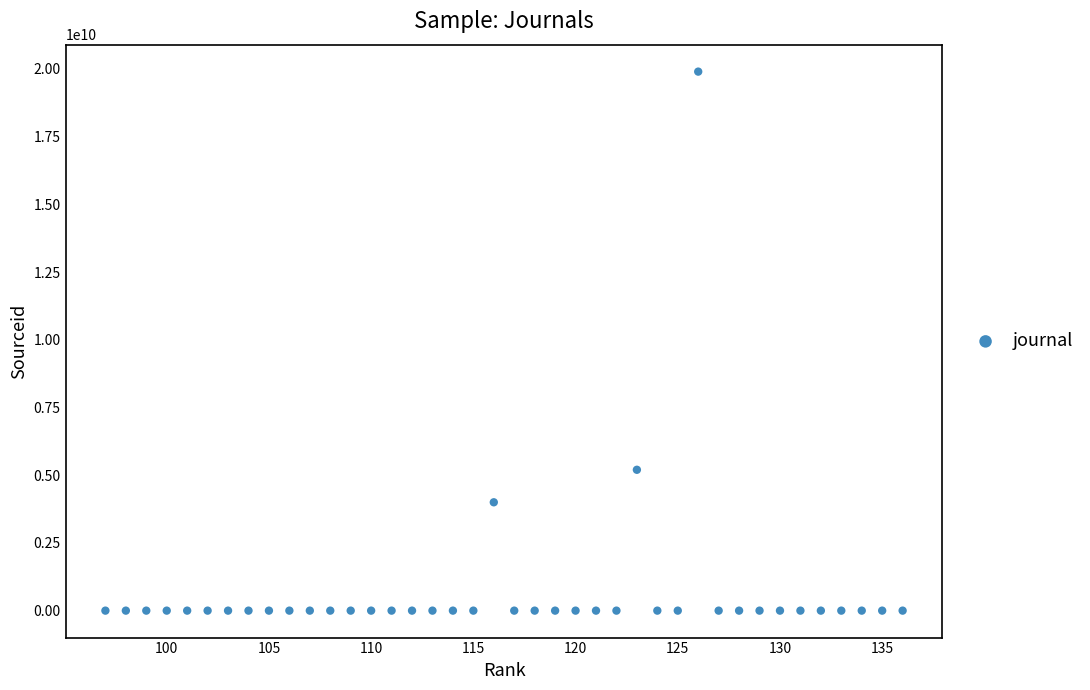

What Y value in the scatter plot is closest to 9950103507?

5200152837